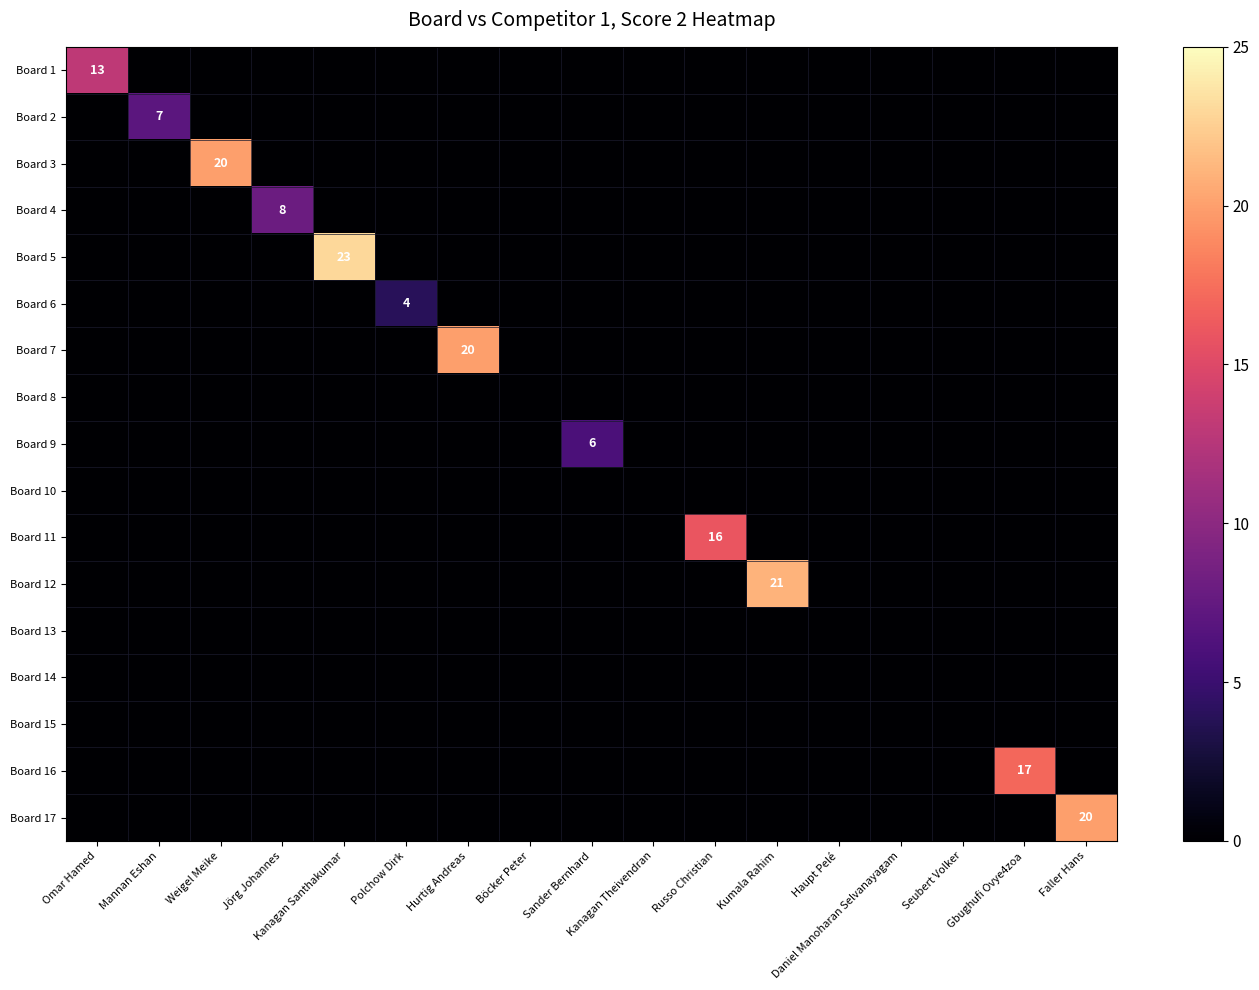

At which category is the sum across all series the highest?

Kanagan Santhakumar